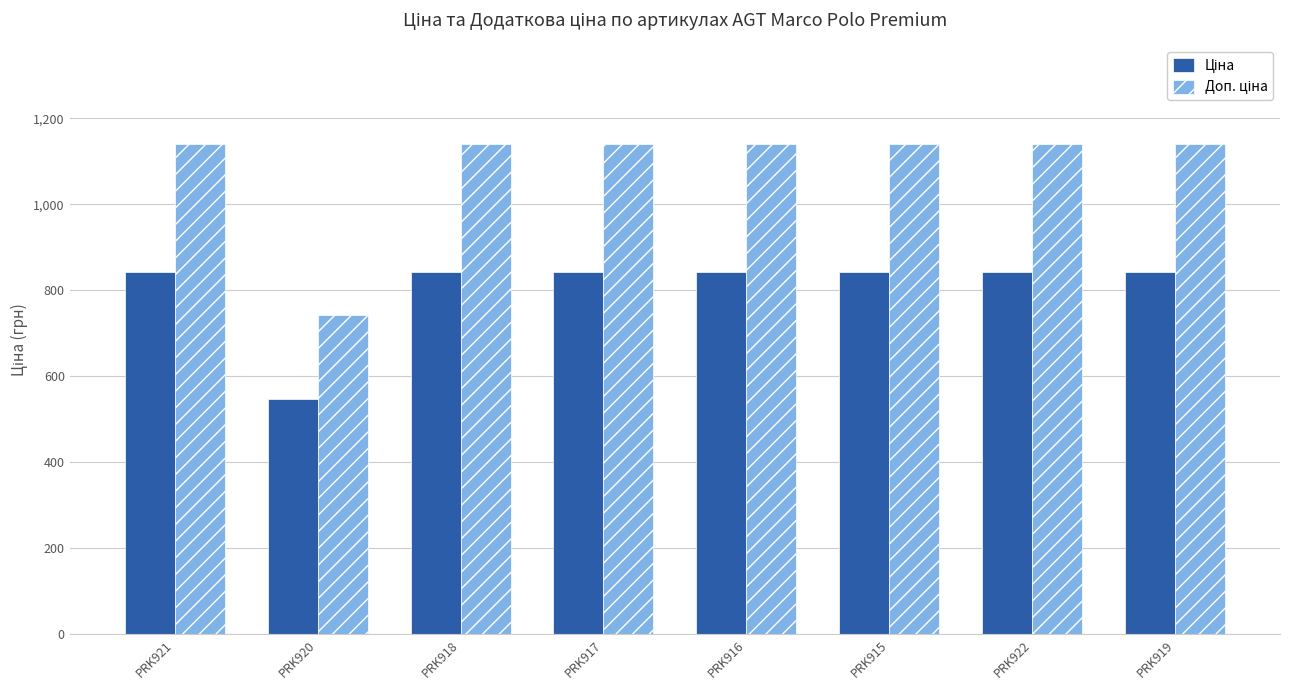

What is the total value across all series at PRK919?

1983.6